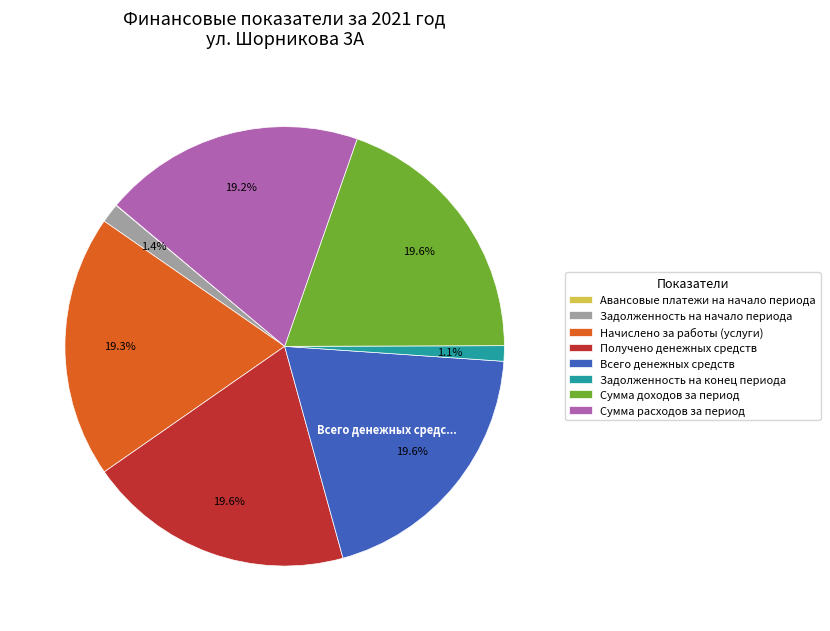

The Задолженность на начало периода slice represents 11% of the pie. True or false?

False